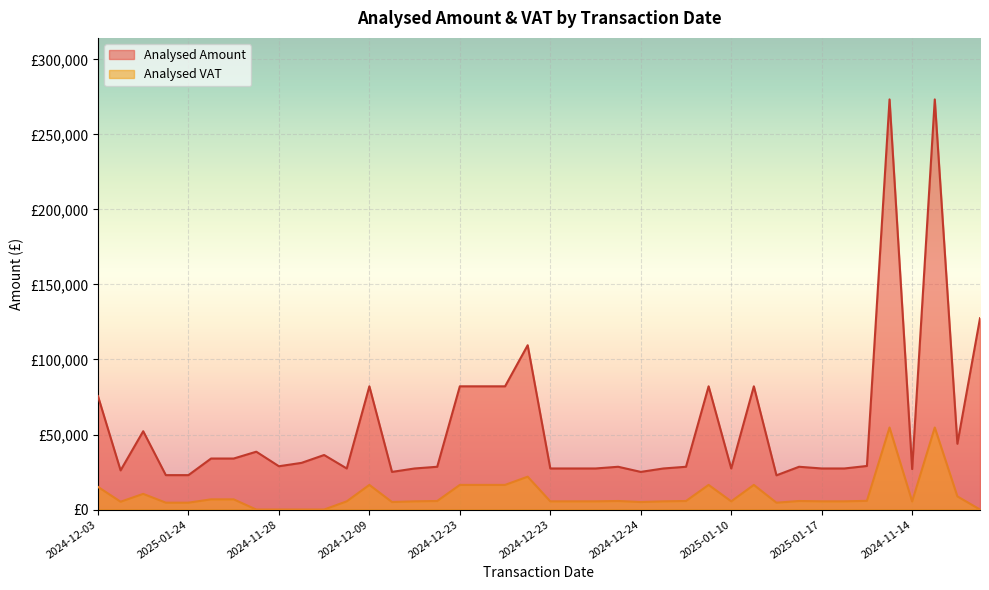

What is the label of the 16th point from the left?

2024-12-18